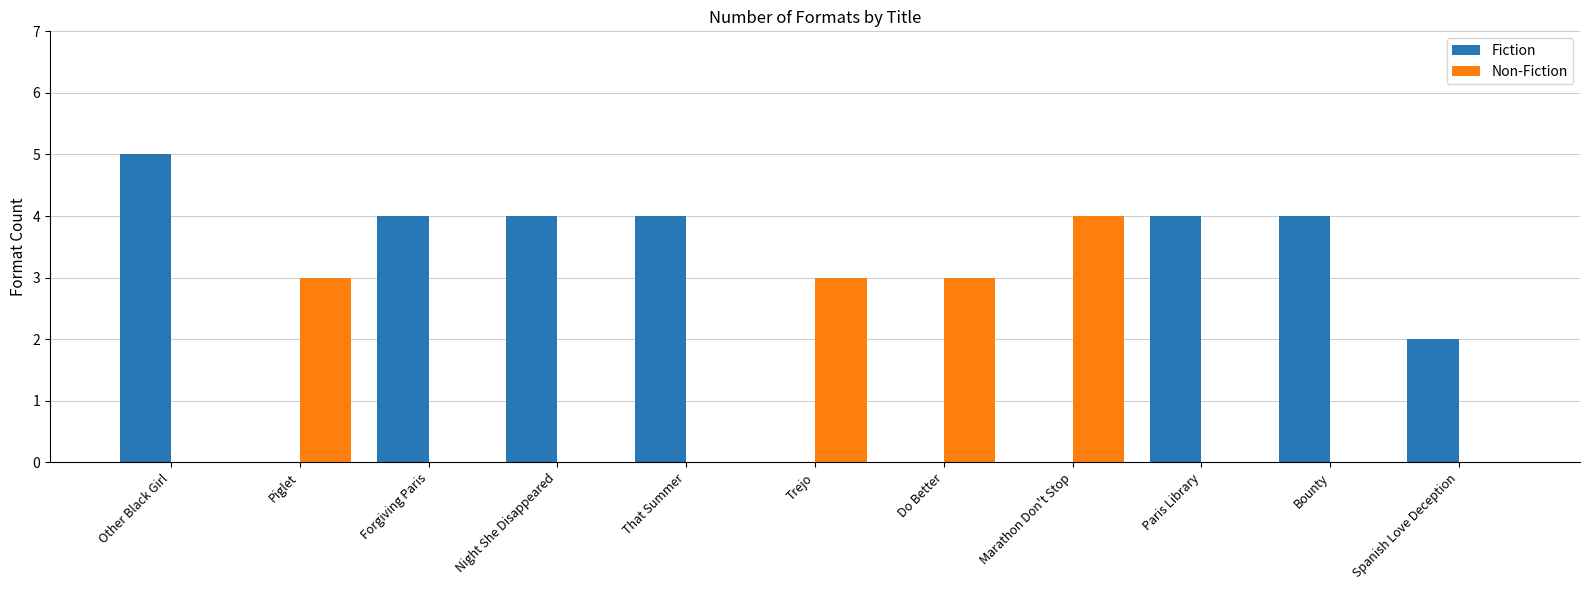

What is the total value across all series at Paris Library?

4